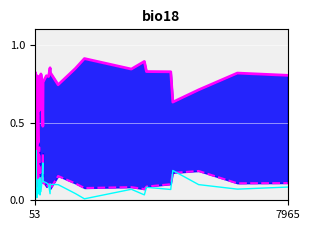

At how many categories does at least one series exceed 0?

40